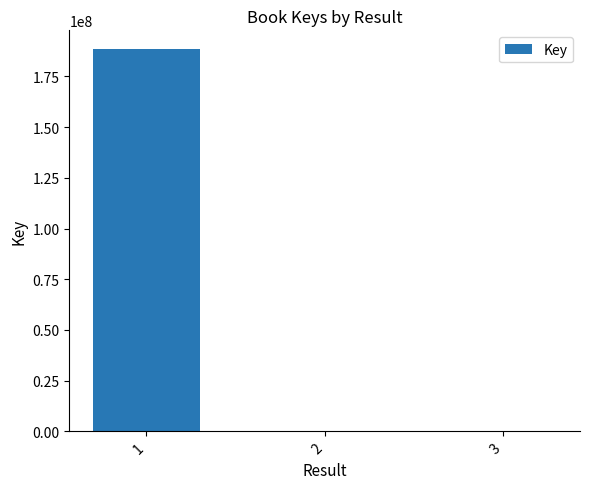

What is the sum of the values at 2 and 1?

188351690